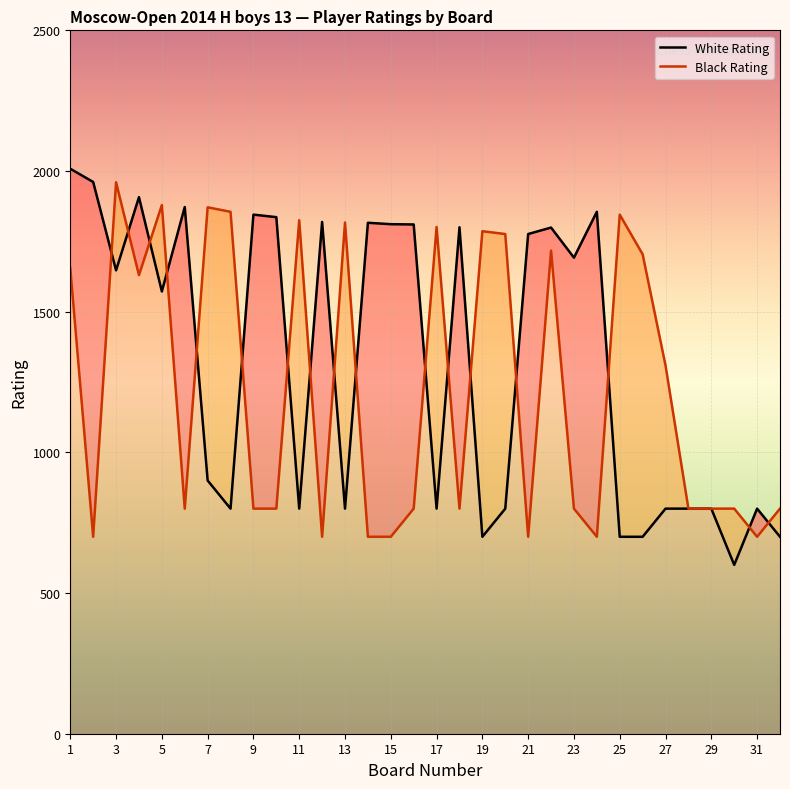

What is the difference between the second highest and second lowest values in the Black Rating series?

1179